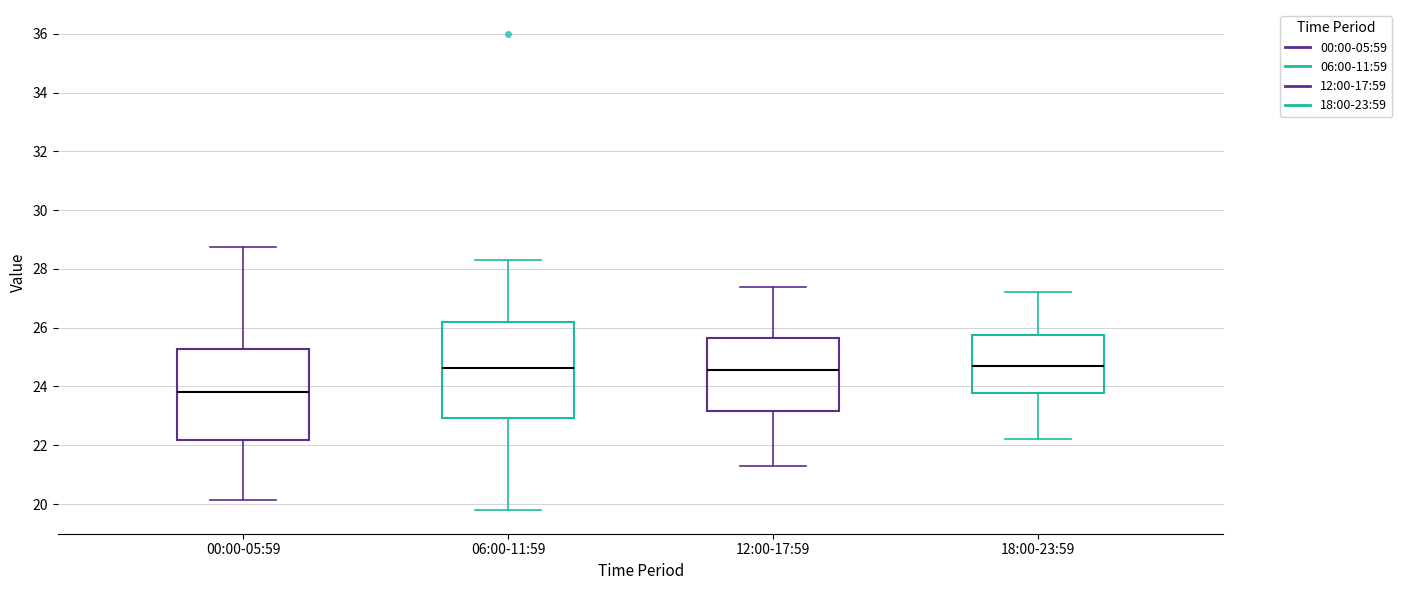

Reading left to right, read every box against the y-axis: the position of its median line, the range the box covers, and the ends of its whiskers. The values are not printed on the chart, so give them approximately, as read against the axis.

00:00-05:59: median 23.8, box 22.2 to 25.2, whiskers 20.2 to 28.8
06:00-11:59: median 24.6, box 23.0 to 26.2, whiskers 19.8 to 28.4
12:00-17:59: median 24.6, box 23.2 to 25.6, whiskers 21.4 to 27.4
18:00-23:59: median 24.8, box 23.8 to 25.8, whiskers 22.2 to 27.2